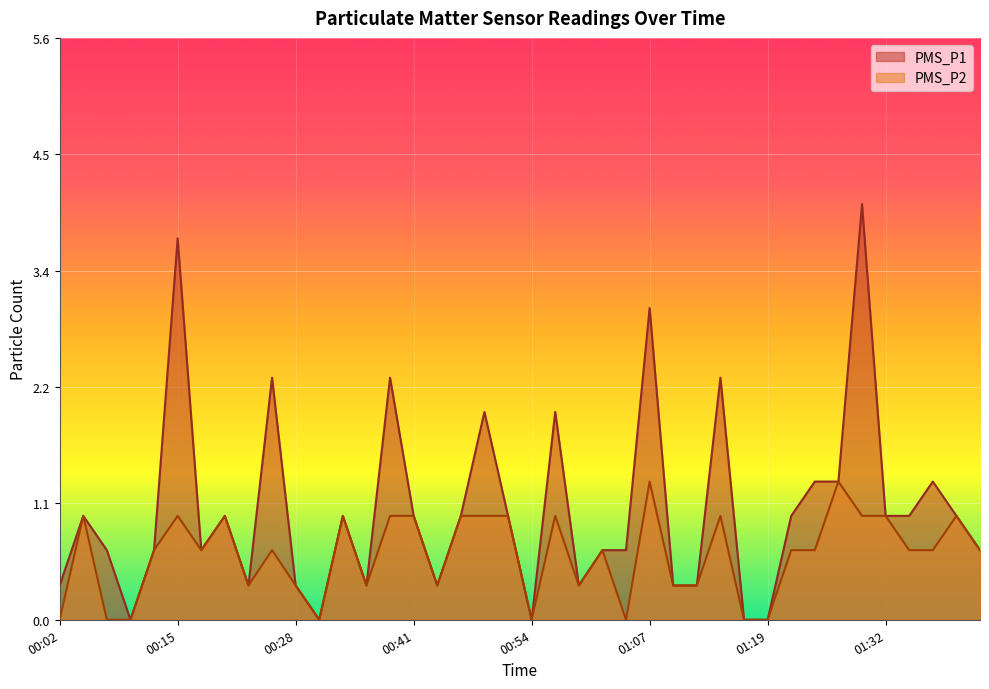

What is the difference between the maximum and minimum values in the PMS_P1 series?

4.0